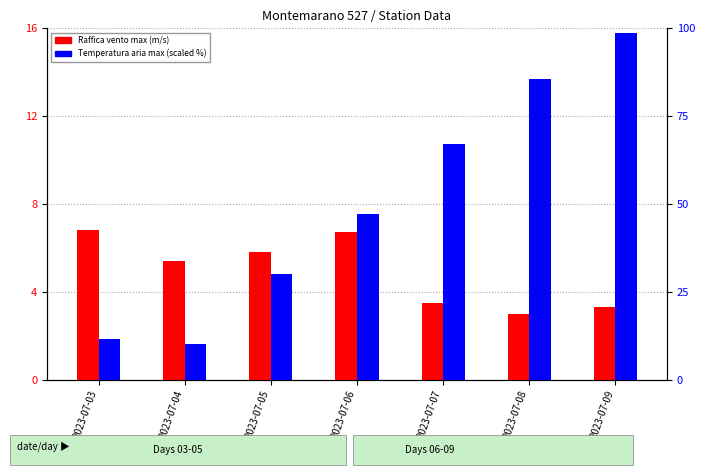

What is the minimum value for Raffica vento - Max (m/s)?

3.0